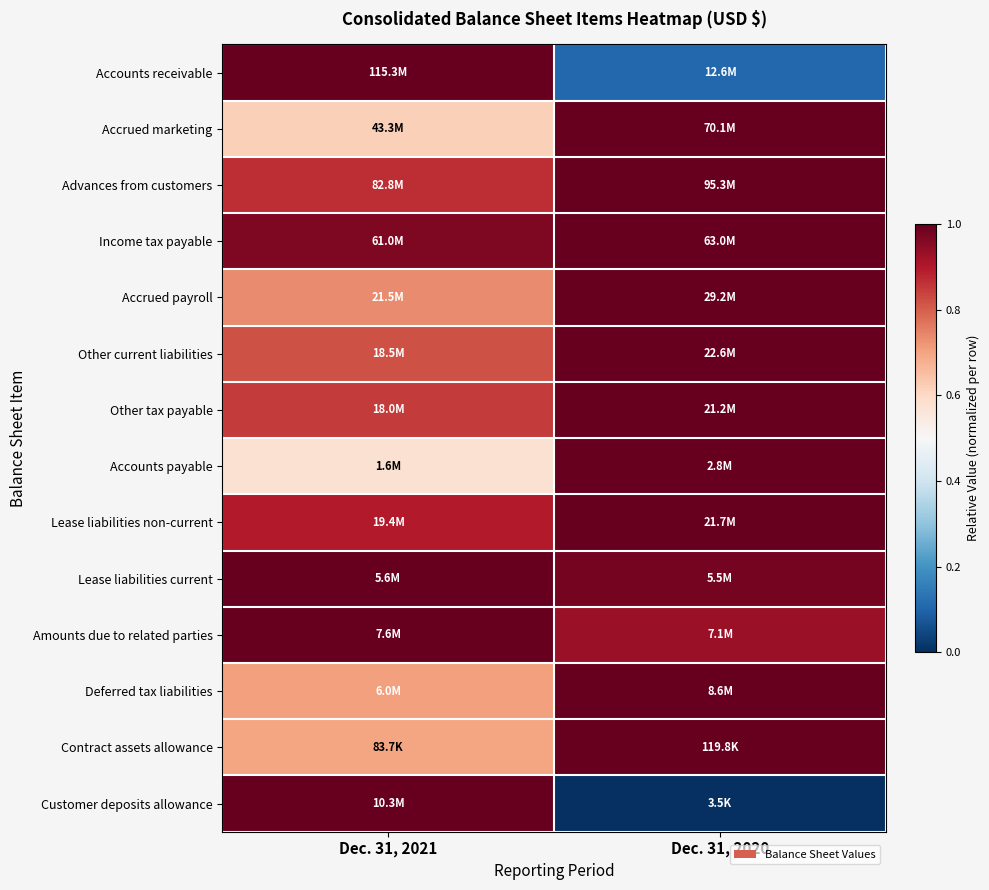

Reading left to right, extract all data points from this chart.

Accounts receivable: Dec. 31, 2021=1.0	Dec. 31, 2020=0.1
Accrued marketing: Dec. 31, 2021=0.6	Dec. 31, 2020=1.0
Advances from customers: Dec. 31, 2021=0.9	Dec. 31, 2020=1.0
Income tax payable: Dec. 31, 2021=1.0	Dec. 31, 2020=1.0
Accrued payroll: Dec. 31, 2021=0.7	Dec. 31, 2020=1.0
Other current liabilities: Dec. 31, 2021=0.8	Dec. 31, 2020=1.0
Other tax payable: Dec. 31, 2021=0.9	Dec. 31, 2020=1.0
Accounts payable: Dec. 31, 2021=0.6	Dec. 31, 2020=1.0
Lease liabilities non-current: Dec. 31, 2021=0.9	Dec. 31, 2020=1.0
Lease liabilities current: Dec. 31, 2021=1.0	Dec. 31, 2020=1.0
Amounts due to related parties: Dec. 31, 2021=1.0	Dec. 31, 2020=0.9
Deferred tax liabilities: Dec. 31, 2021=0.7	Dec. 31, 2020=1.0
Contract assets allowance: Dec. 31, 2021=0.7	Dec. 31, 2020=1.0
Customer deposits allowance: Dec. 31, 2021=1.0	Dec. 31, 2020=0.0